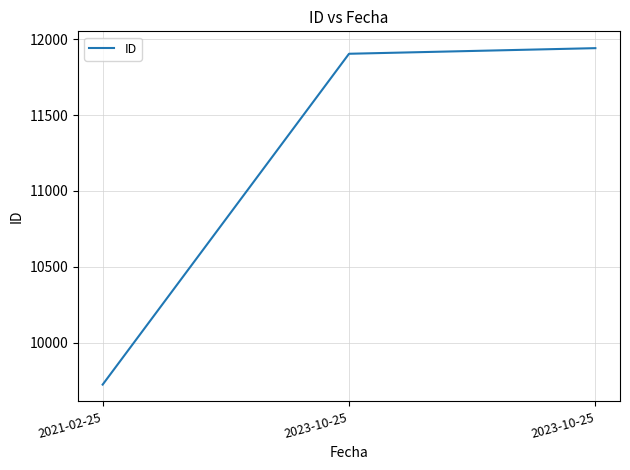

What is the difference between the values at 2023-10-25 and 2023-10-25?

37